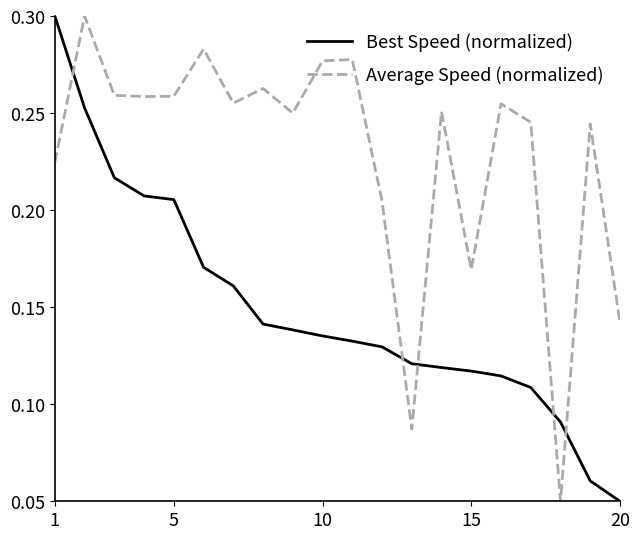

Which series ends up on top after the final intersection of Best Speed (normalized) and Average Speed (normalized)?

Average Speed (normalized)